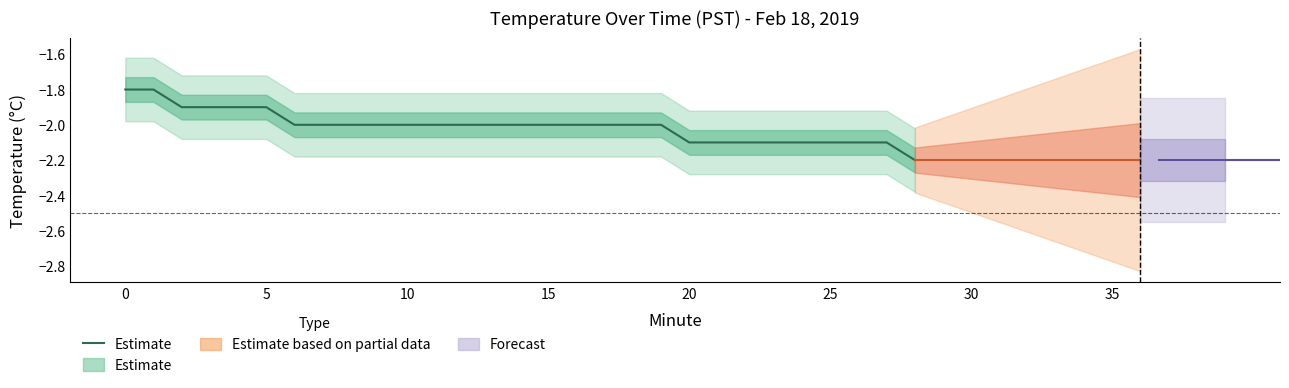

True or false: the data shows -2.1 at 20.

True